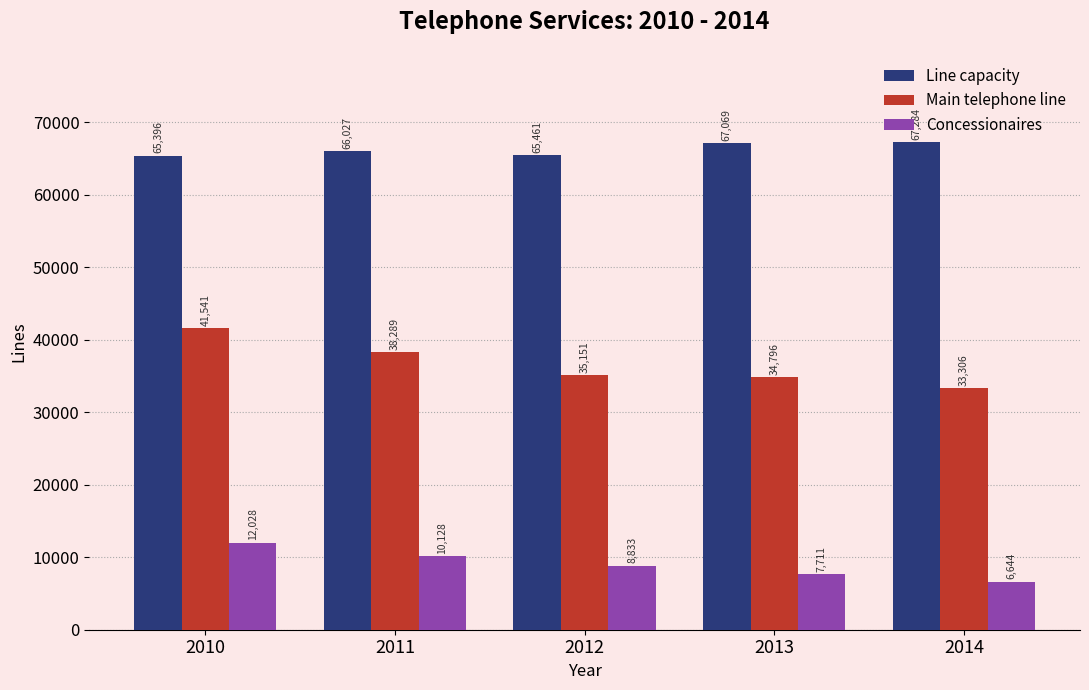

What is the difference between the maximum and minimum values in the Line capacity series?

1888